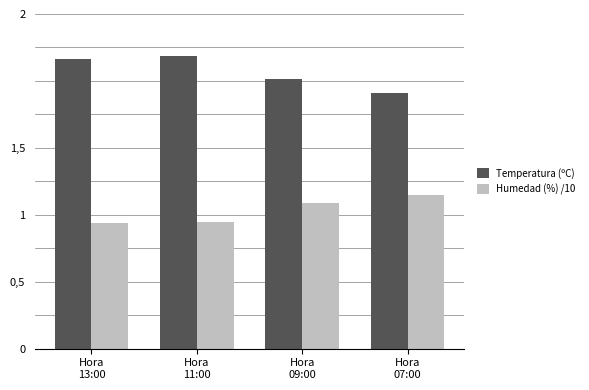

Reading left to right, transcribe all the data shown in this chart.

Temperatura (ºC): 17.3	17.5	16.1	15.3
Humedad (%) /10: 7.5	7.6	8.7	9.2